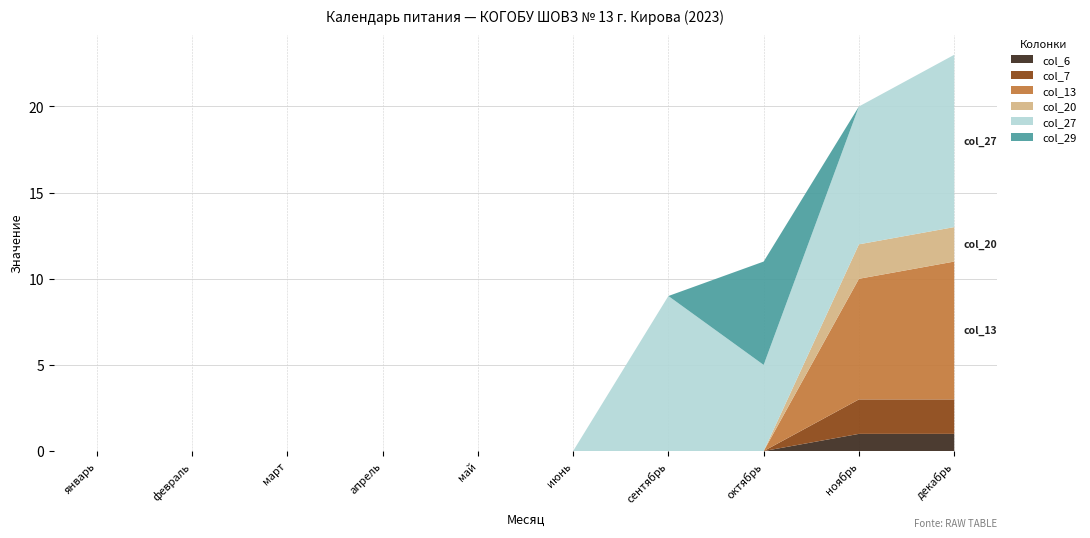

Reading left to right, extract all data points from this chart.

col_6: 0	0	0	0	0	0	0	0	1	1
col_7: 0	0	0	0	0	0	0	0	2	2
col_13: 0	0	0	0	0	0	0	0	7	8
col_20: 0	0	0	0	0	0	0	0	2	2
col_27: 0	0	0	0	0	0	9	5	8	10
col_29: 0	0	0	0	0	0	0	6	0	0